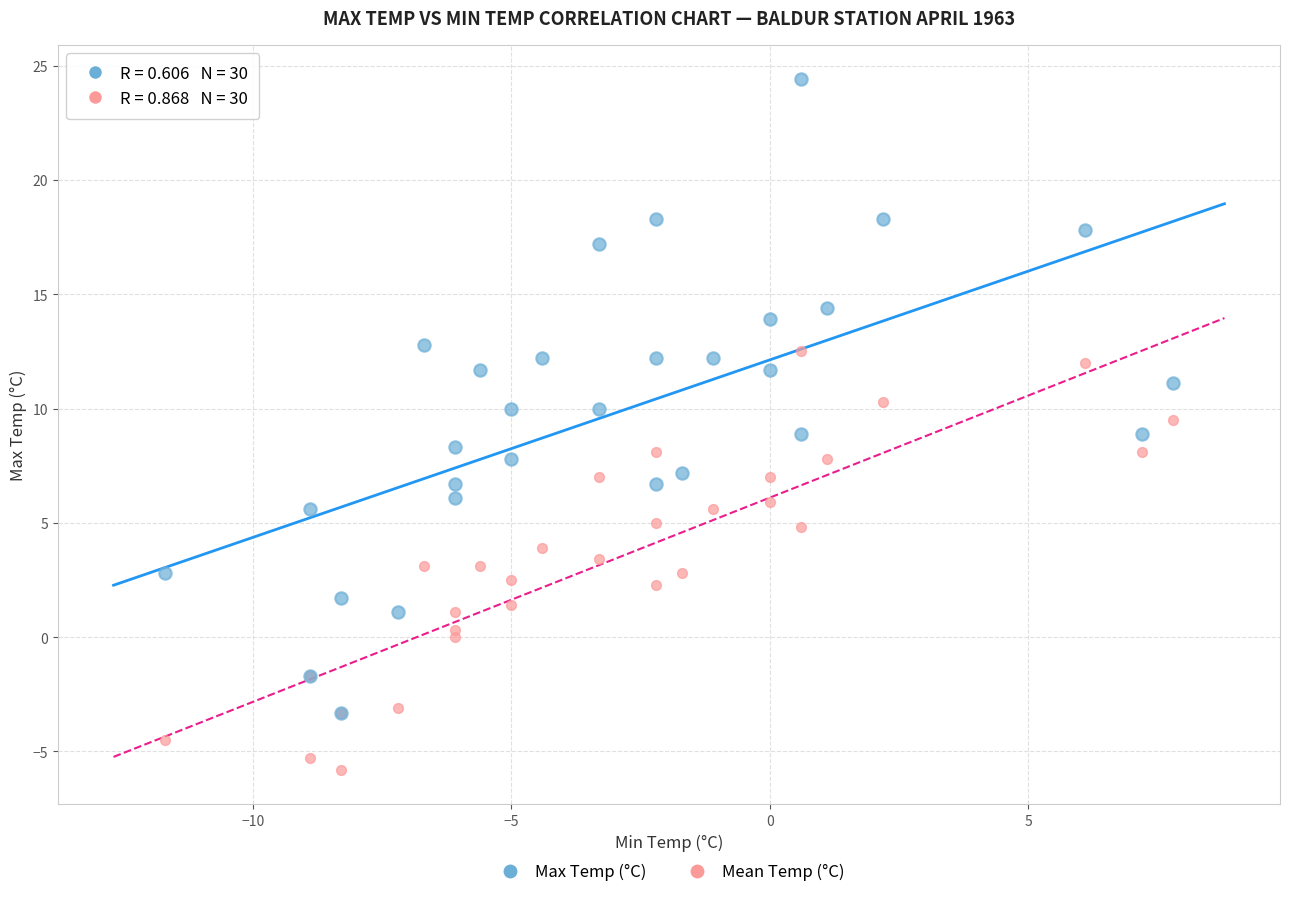

What are all the series names shown in the legend?

Max Temp (°C), Mean Temp (°C)